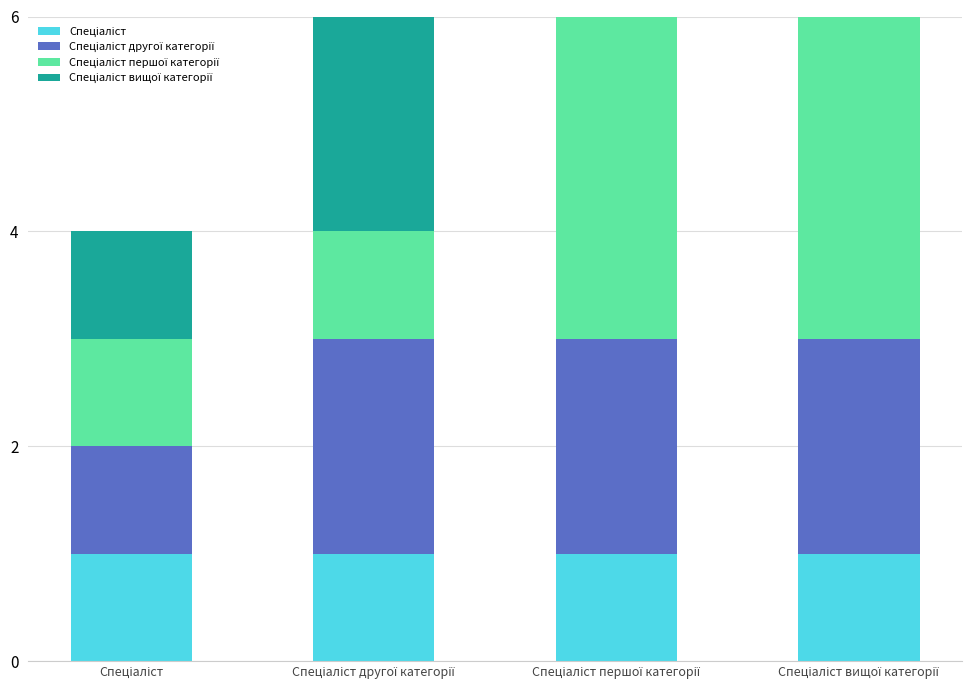

How many groups of bars are there?

4